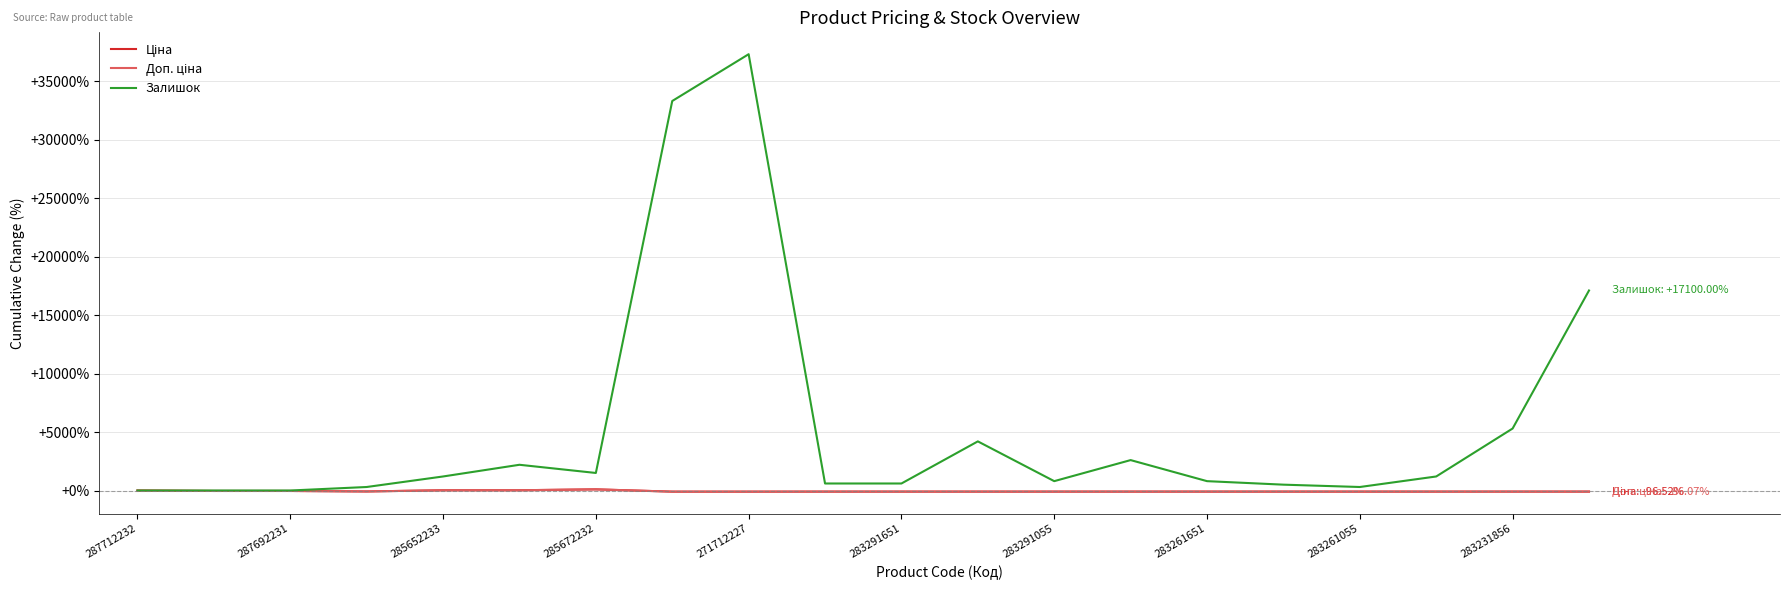

Which series has the largest range (max minus min)?

Залишок